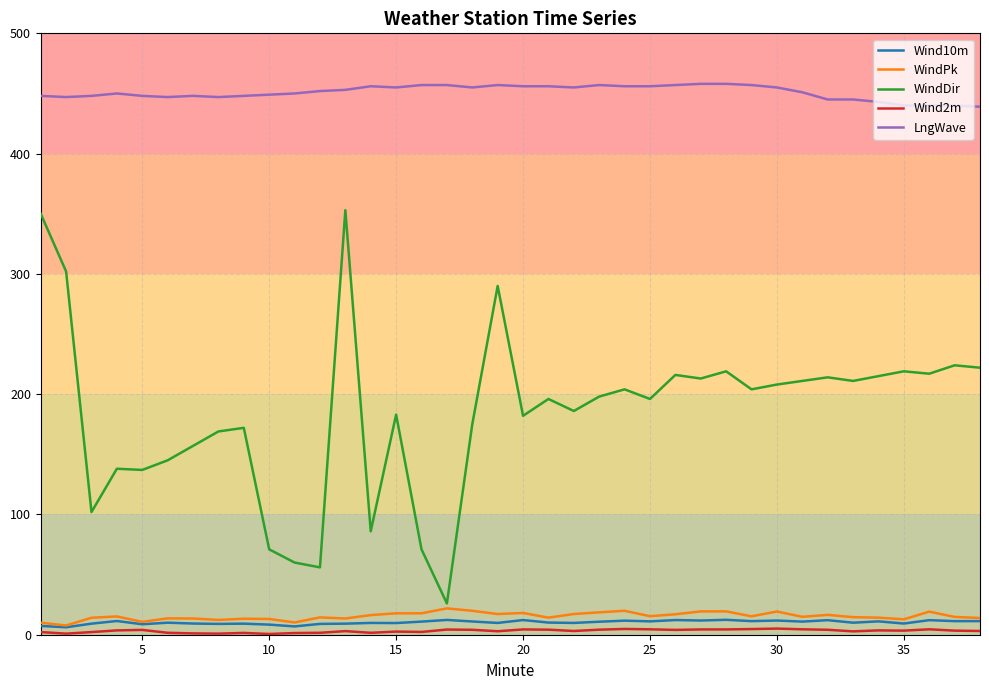

Which series has the widest spread of values?

WindDir